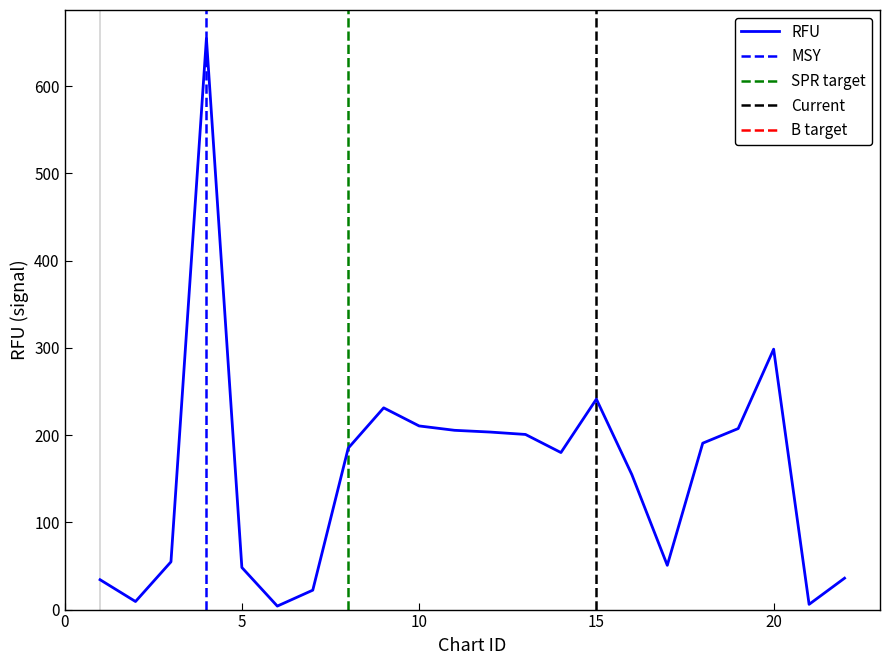

Which series has the largest total across all categories?

RFU